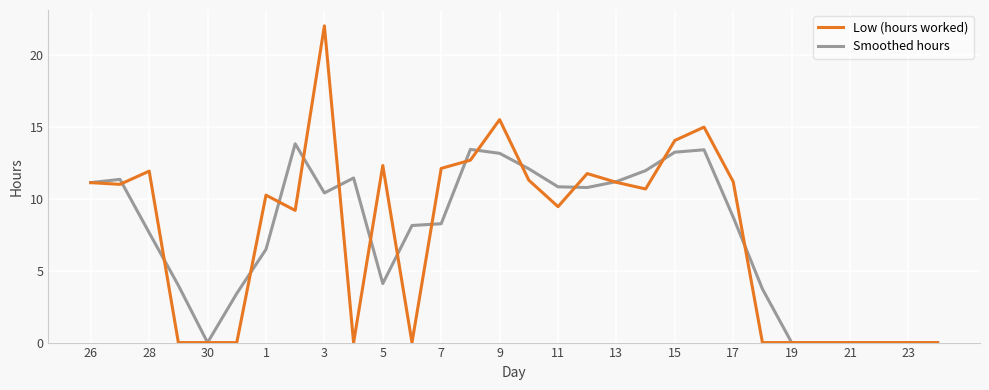

What is the greatest value displayed?

22.0